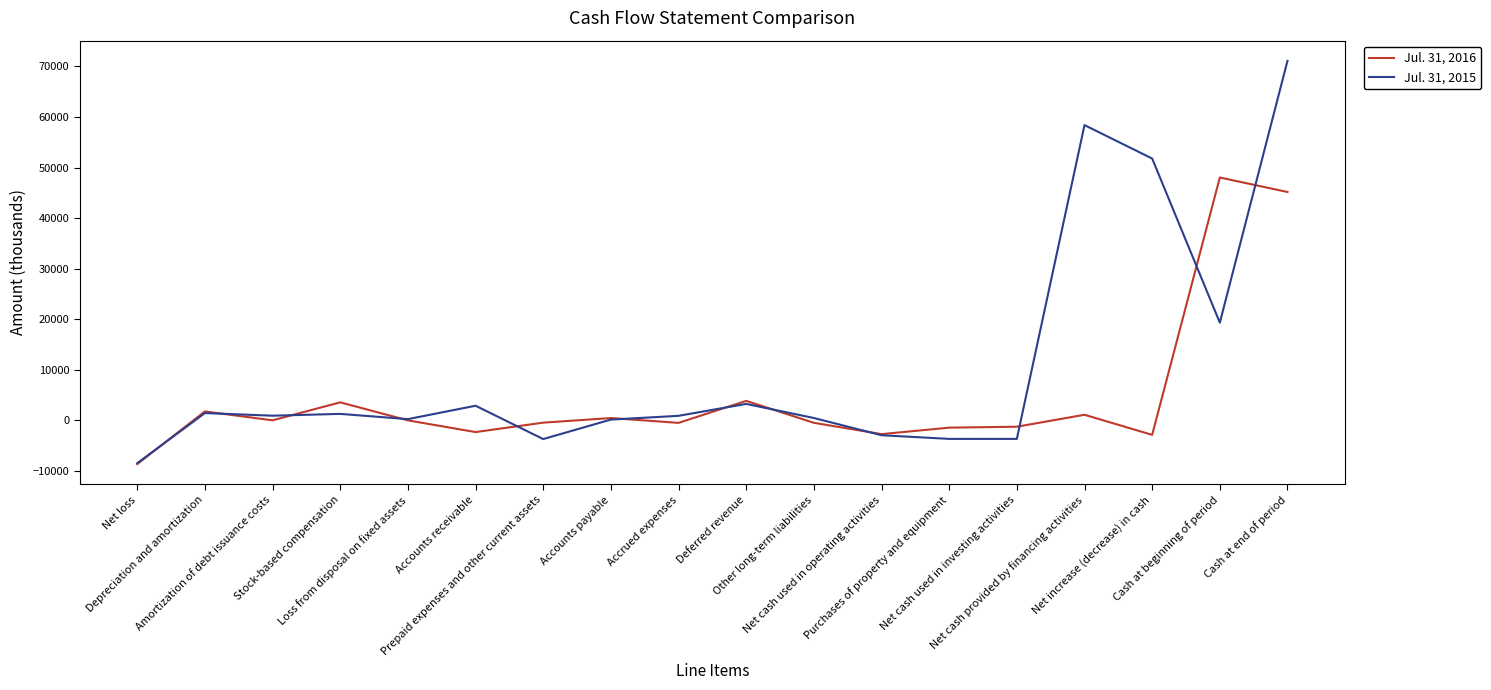

Which label corresponds to the largest value in the chart?

Cash at end of period